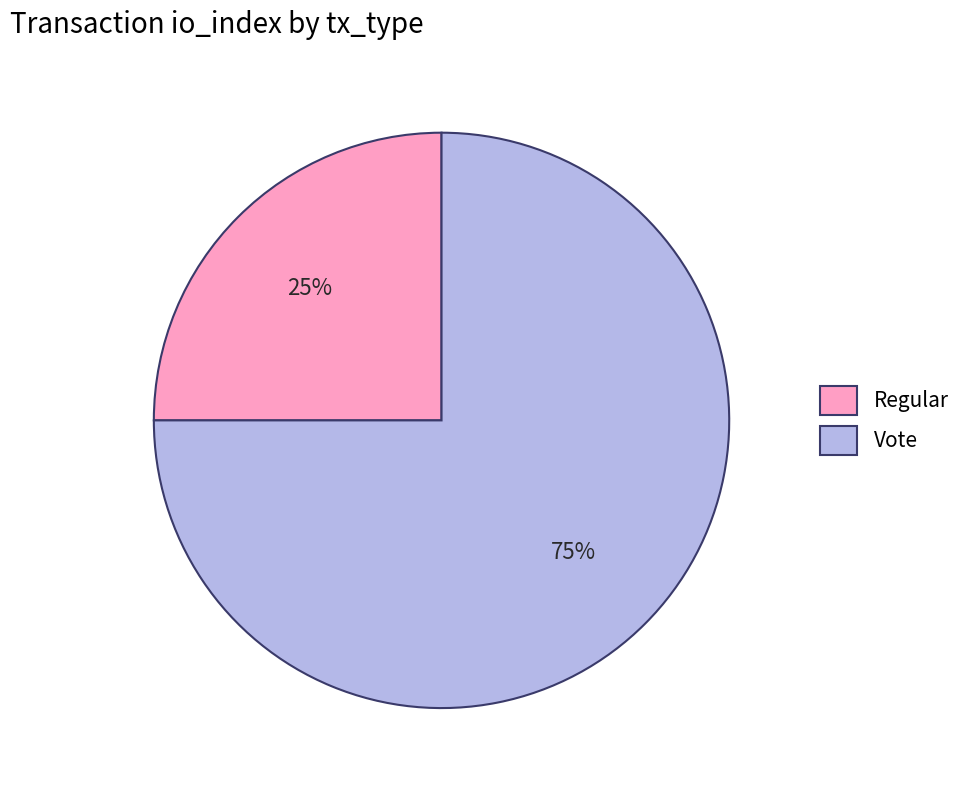

Combined, do Regular and Vote account for over 50%?

Yes